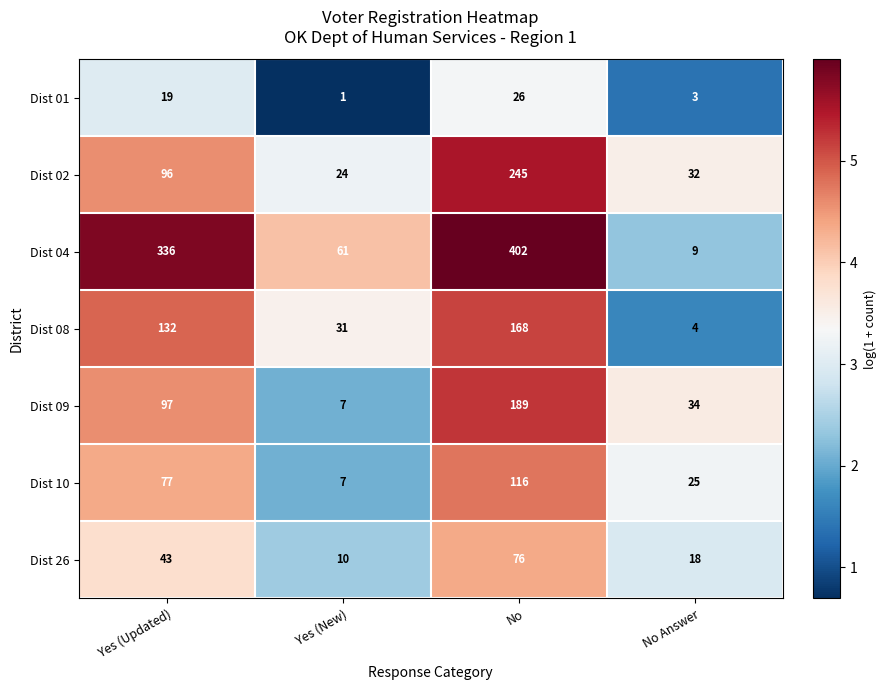

Reading right to left, extract all data points from this chart.

Dist 01: No Answer=3	No=26	Yes (New)=1	Yes (Updated)=19
Dist 02: No Answer=32	No=245	Yes (New)=24	Yes (Updated)=96
Dist 04: No Answer=9	No=402	Yes (New)=61	Yes (Updated)=336
Dist 08: No Answer=4	No=168	Yes (New)=31	Yes (Updated)=132
Dist 09: No Answer=34	No=189	Yes (New)=7	Yes (Updated)=97
Dist 10: No Answer=25	No=116	Yes (New)=7	Yes (Updated)=77
Dist 26: No Answer=18	No=76	Yes (New)=10	Yes (Updated)=43